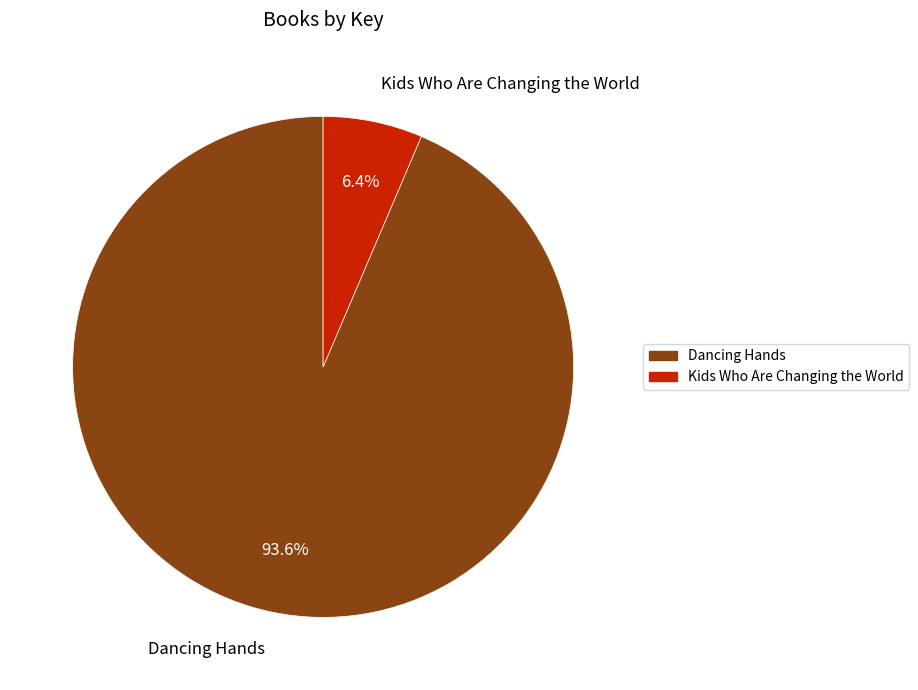

Is the sum of Kids Who Are Changing the World and Dancing Hands greater than half?

Yes